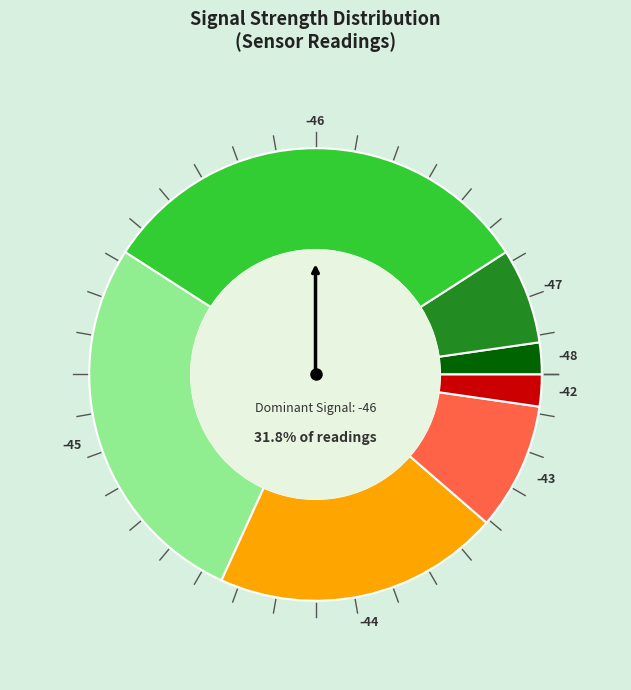

True or false: -44 accounts for 22% of the total.

False